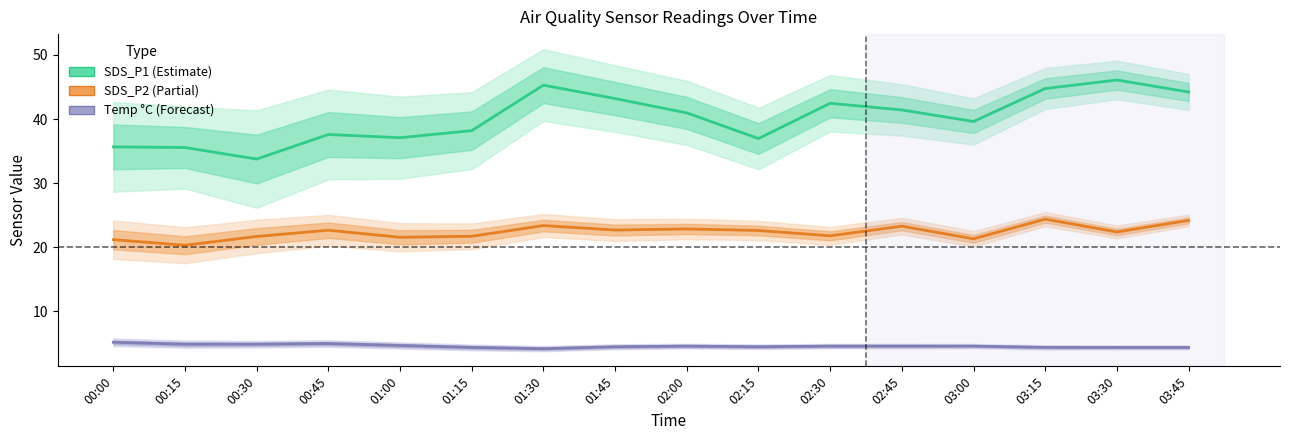

Is it true that SDS_P2 (Partial) equals 32.4 at 00:30?

False